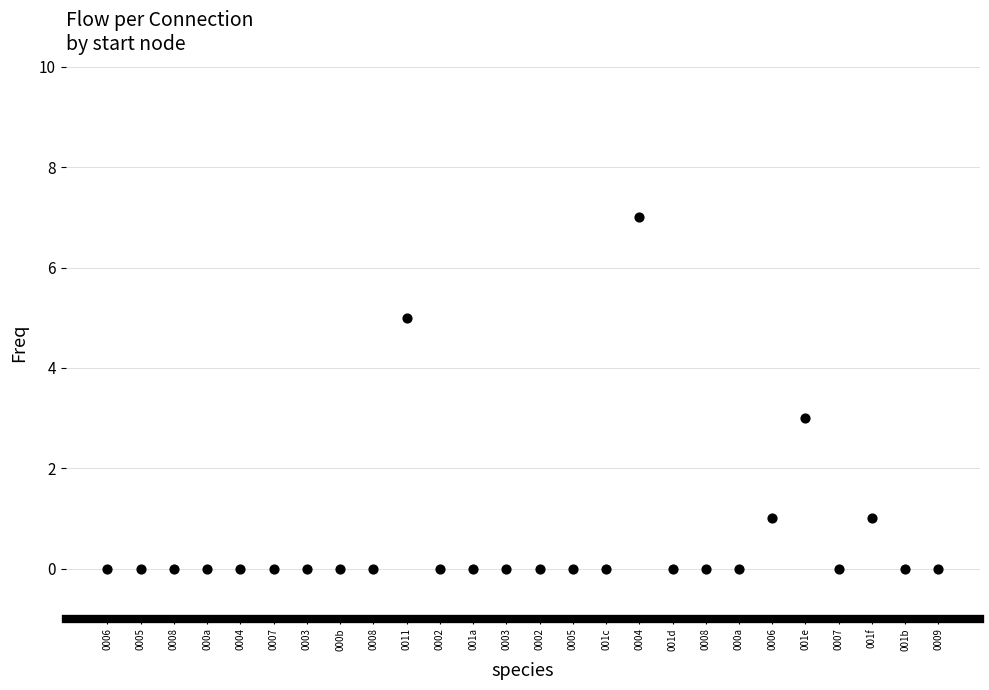

What is the range of Y values (max minus min)?

7